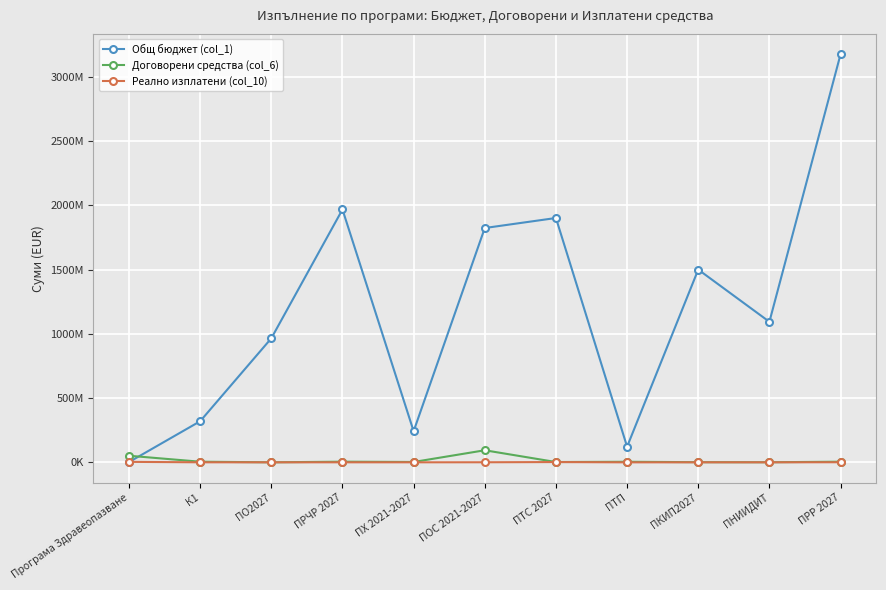

Rank the categories by Реално изплатени (col_10) value from highest to lowest.

Програма Здравеопазване, ПТС 2027, ПРР 2027, ПОС 2021-2027, К1, ПО2027, ПРЧР 2027, ПХ 2021-2027, ПКИП2027, ПНИИДИТ, ПТП